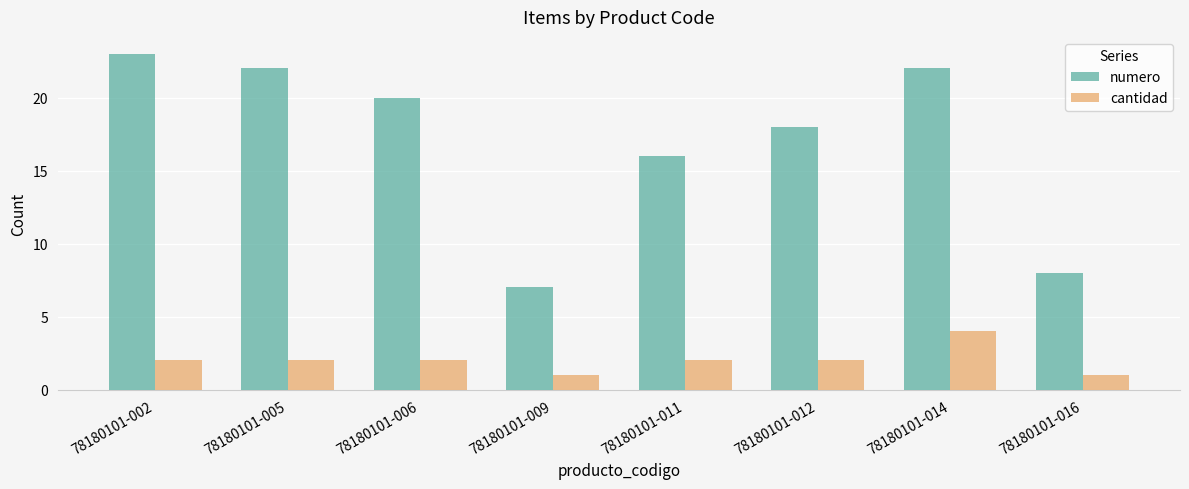

Reading left to right, extract all data points from this chart.

numero: 23	22	20	7	16	18	22	8
cantidad: 2	2	2	1	2	2	4	1